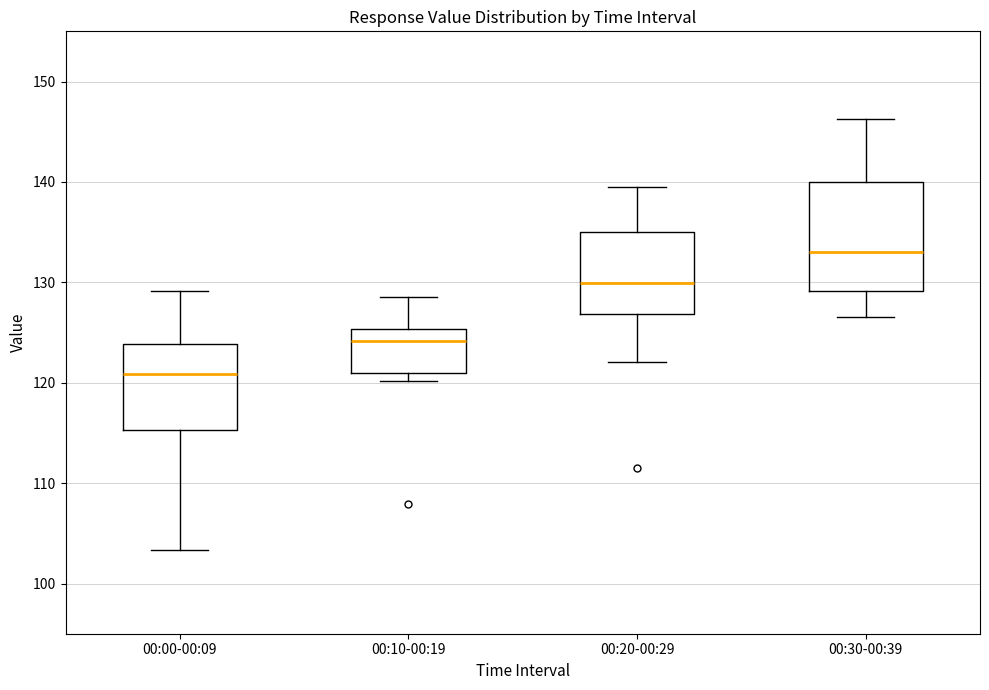

Reading left to right, read every box against the y-axis: the position of its median line, the range the box covers, and the ends of its whiskers. The values are not printed on the chart, so give them approximately, as read against the axis.

00:00-00:09: median 121, box 115 to 124, whiskers 103 to 129
00:10-00:19: median 124, box 121 to 125, whiskers 120 to 129
00:20-00:29: median 130, box 127 to 135, whiskers 122 to 139
00:30-00:39: median 133, box 129 to 140, whiskers 127 to 146